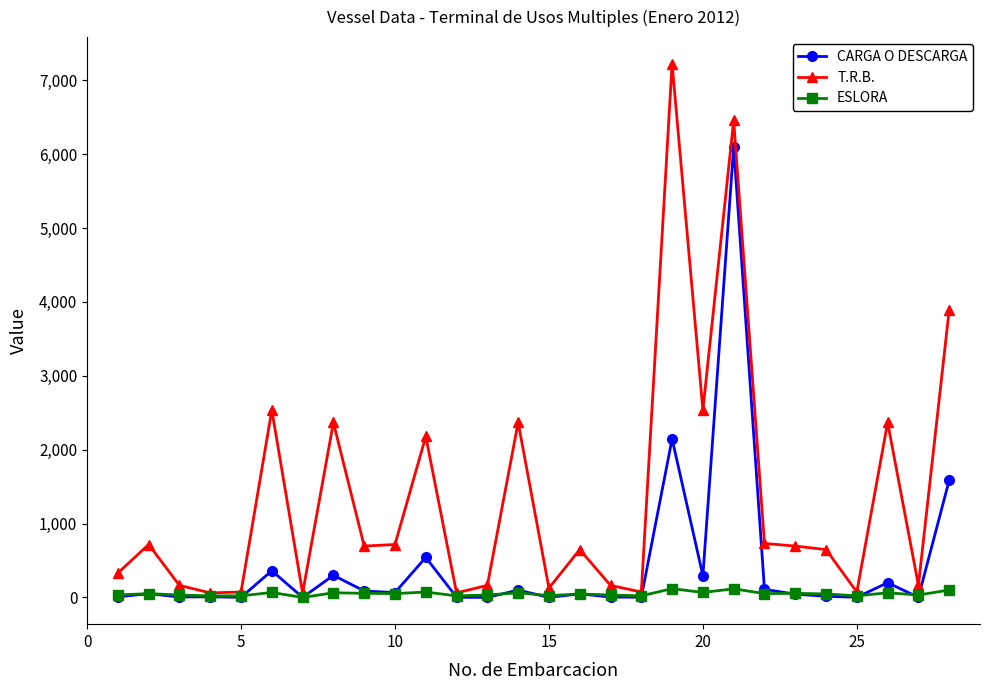

What is the greatest value displayed?

7223.0